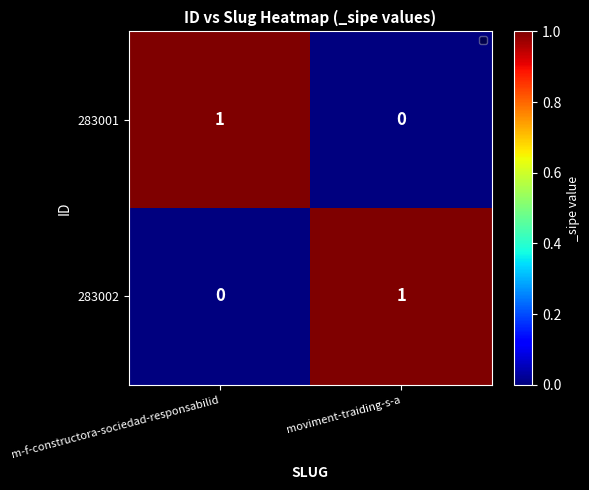

The 283002 series shows 1 at moviment-traiding-s-a. True or false?

True